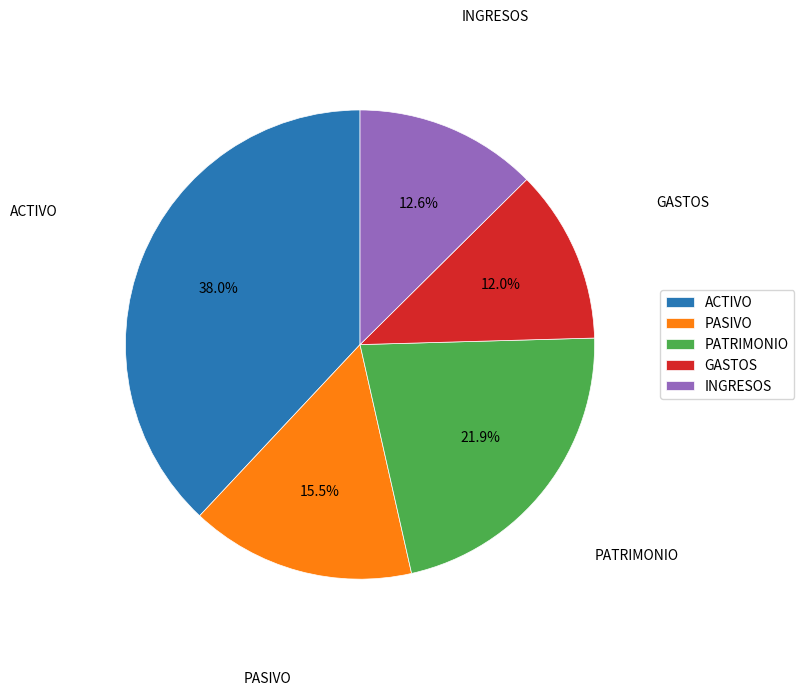

Count the number of slices in the pie.

5